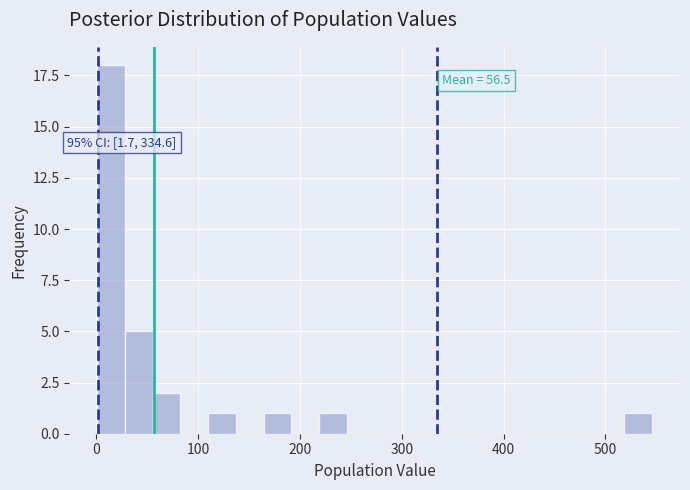

Around what value on the x-axis is the tallest bar? Give the approximate position of its centre, as read against the axis.

10